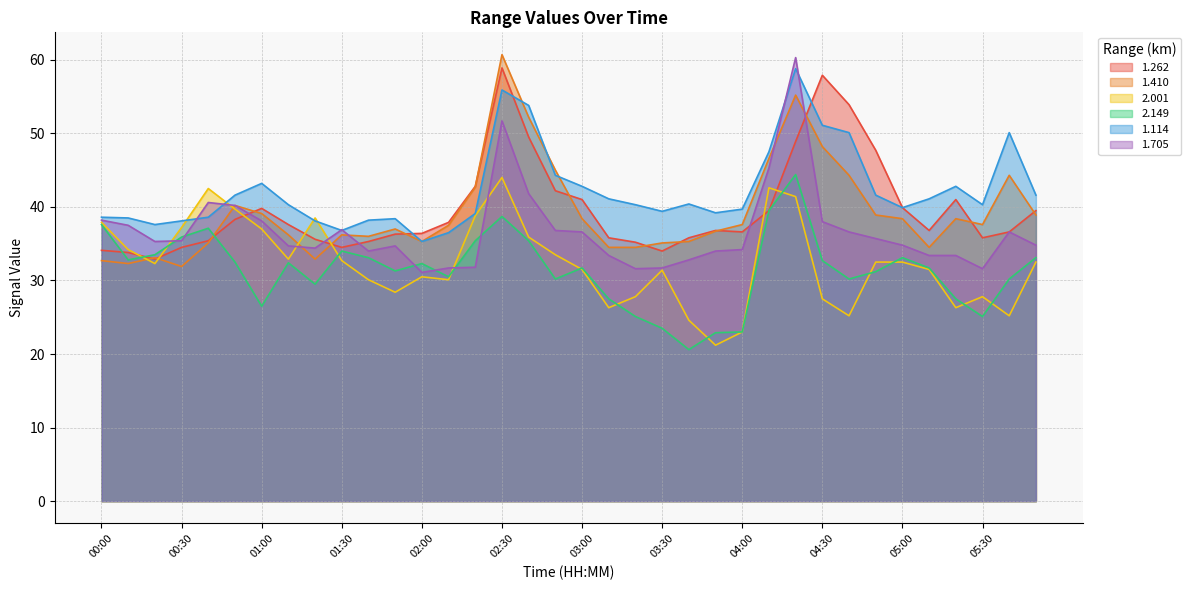

Does the chart have visible grid lines?

Yes